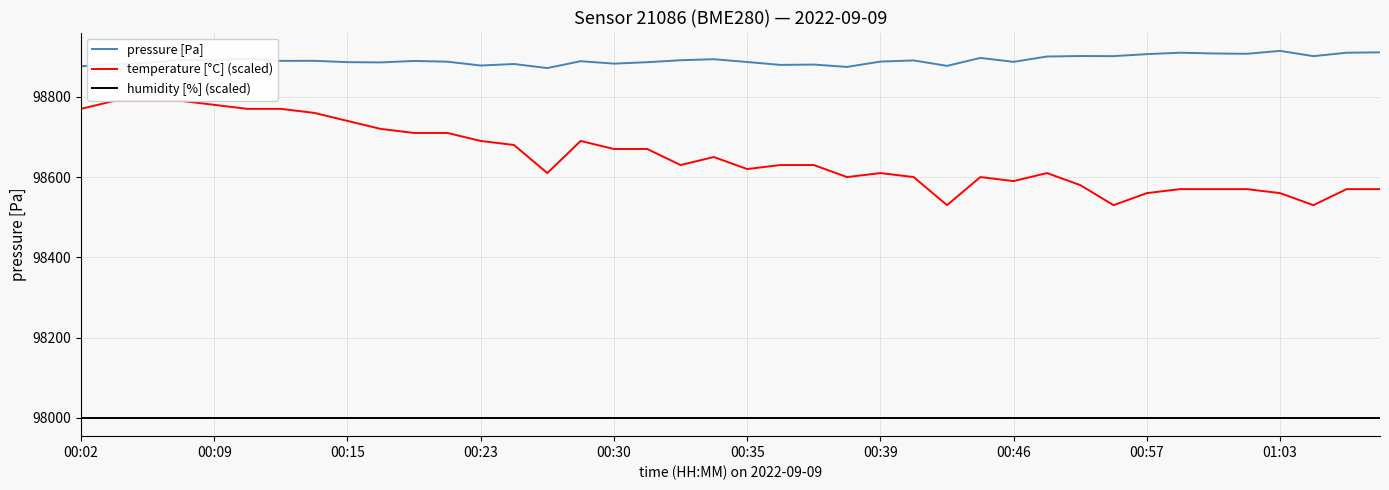

True or false: pressure [Pa] and humidity [%] (scaled) cross at least once.

False